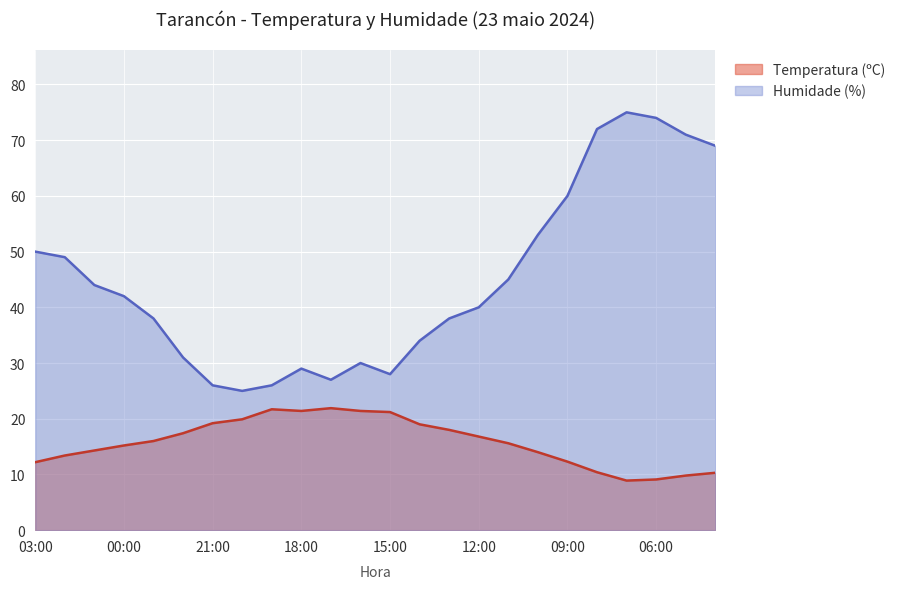

Reading left to right, extract all data points from this chart.

Temperatura (ºC): 12.2	13.4	14.3	15.2	16.0	17.4	19.2	19.9	21.7	21.4	21.9	21.4	21.2	19.0	18.0	16.8	15.6	14.0	12.3	10.4	8.9	9.1	9.8	10.3
Humidade (%): 50.0	49.0	44.0	42.0	38.0	31.0	26.0	25.0	26.0	29.0	27.0	30.0	28.0	34.0	38.0	40.0	45.0	53.0	60.0	72.0	75.0	74.0	71.0	69.0